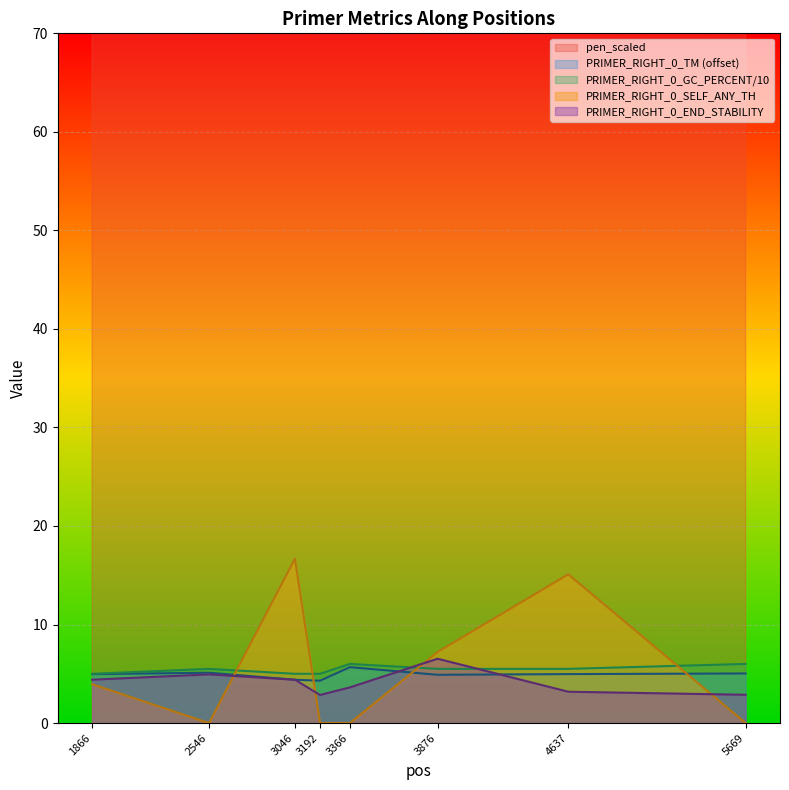

At which category does the chart reach its minimum across all series?

2546